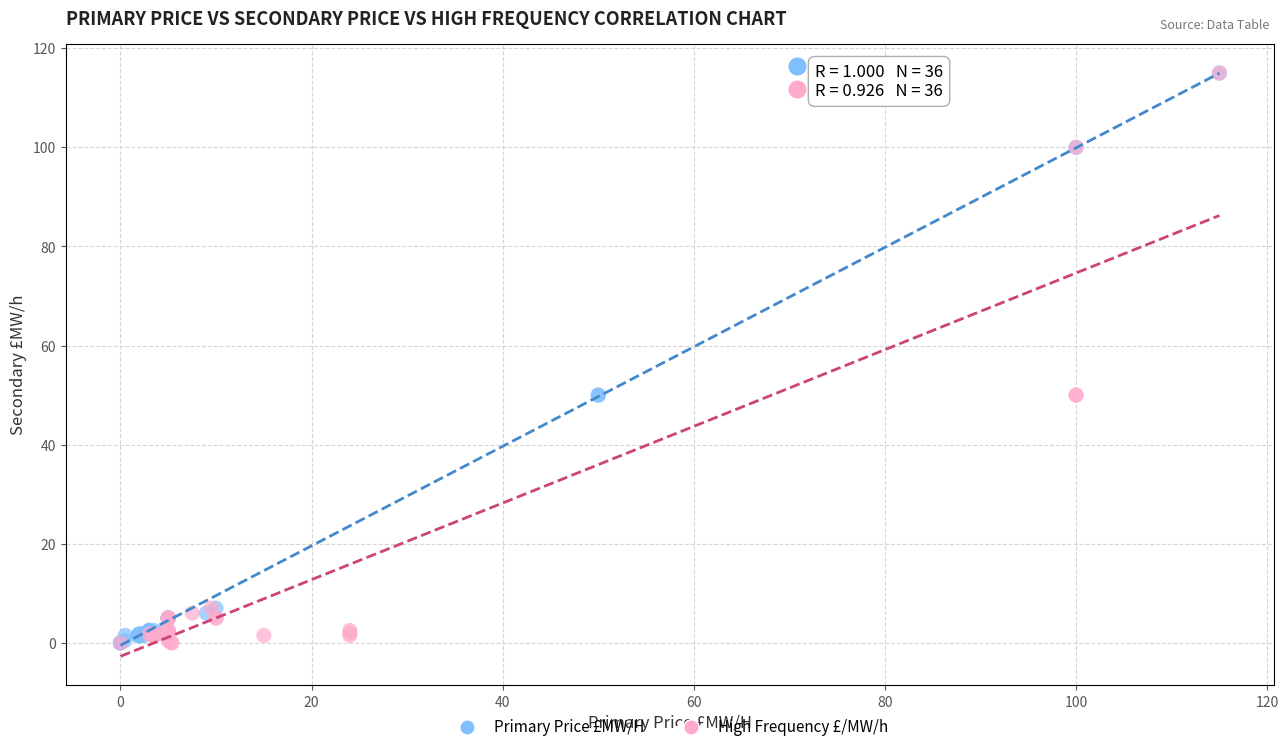

What are all the series names shown in the legend?

Primary Price £MW/H, High Frequency £/MW/h